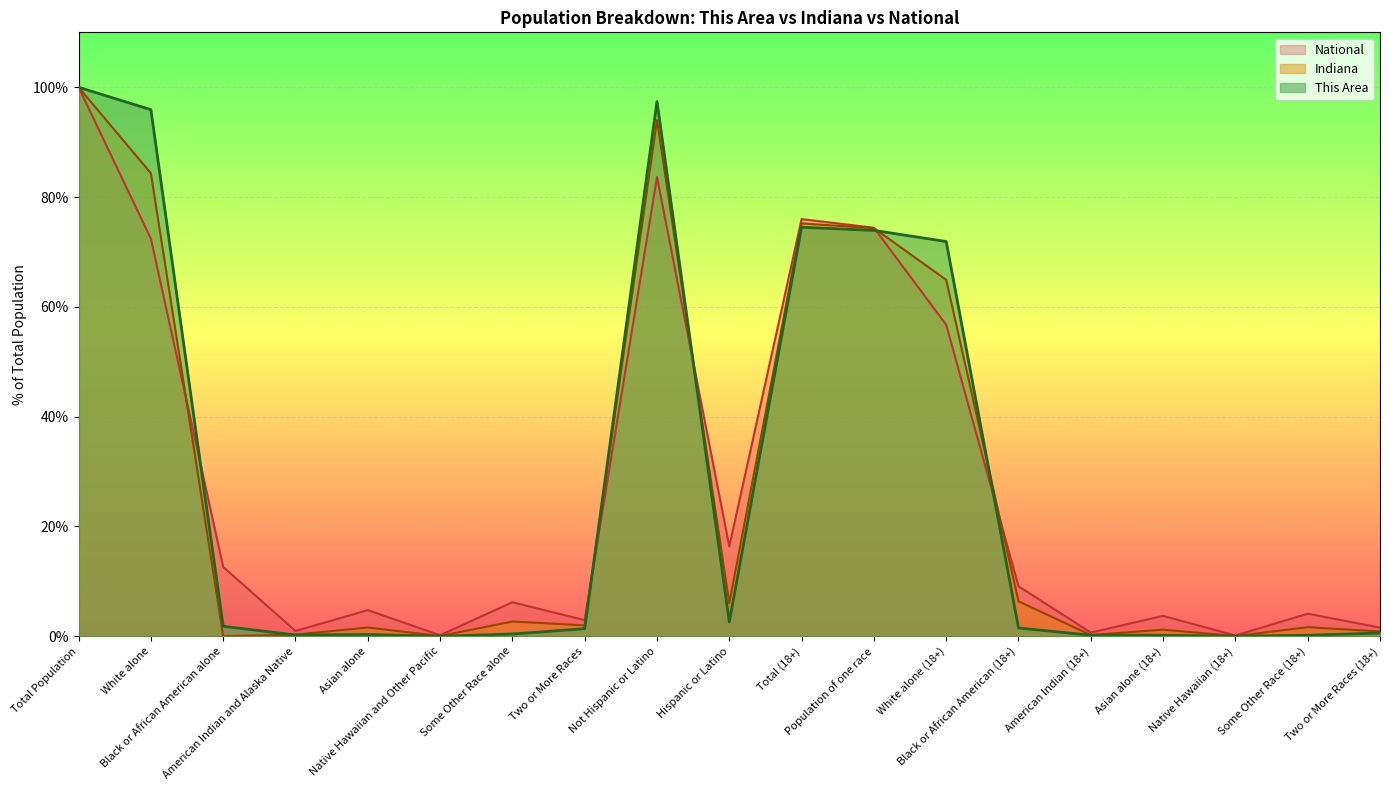

How many distinct data groups are displayed?

3